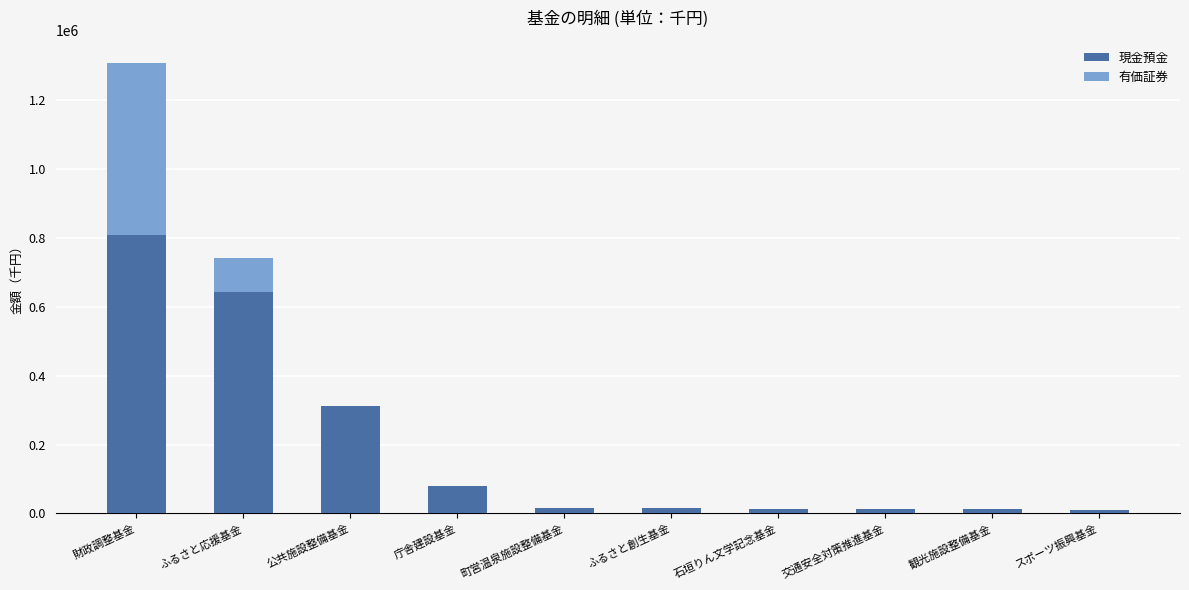

Are the bars horizontal?

No